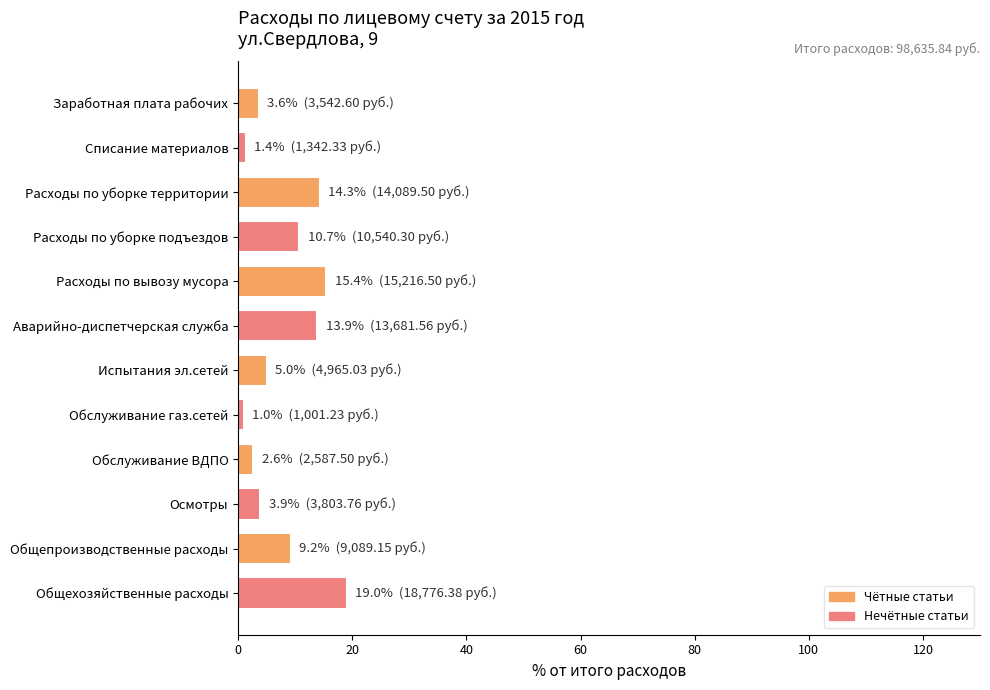

Are the bars horizontal?

Yes